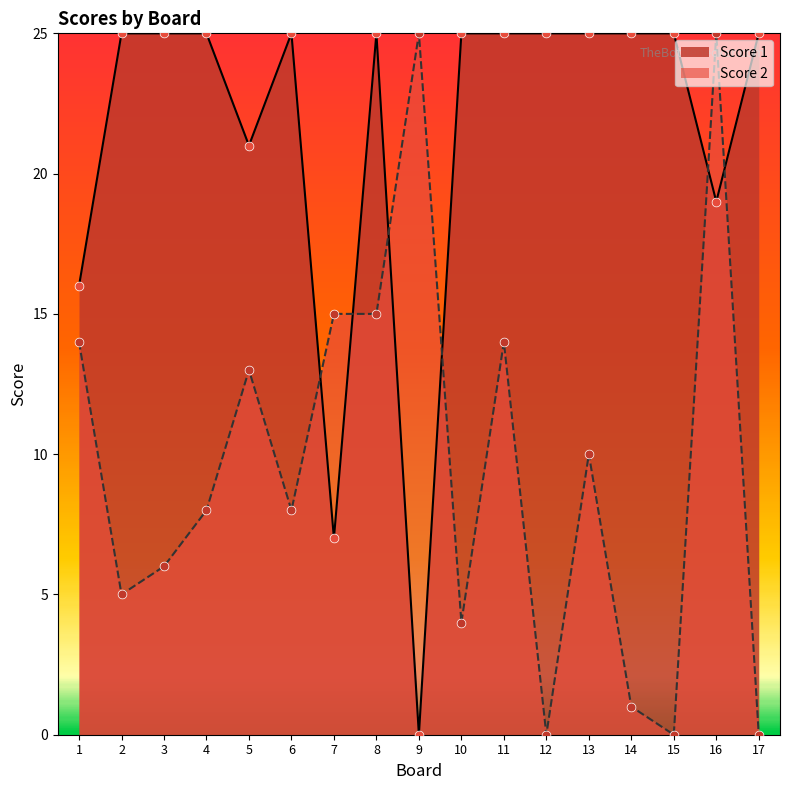

Which series contains the lowest Y value?

Score 1